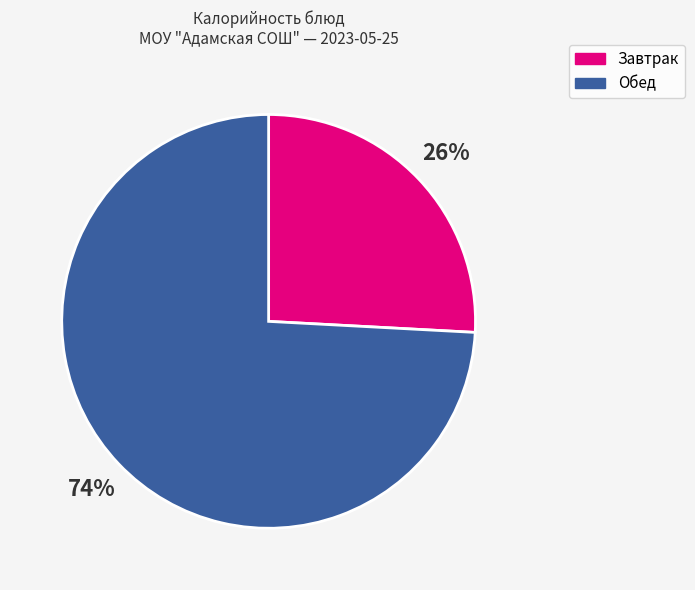

Which slice represents more than half of the pie?

Обед